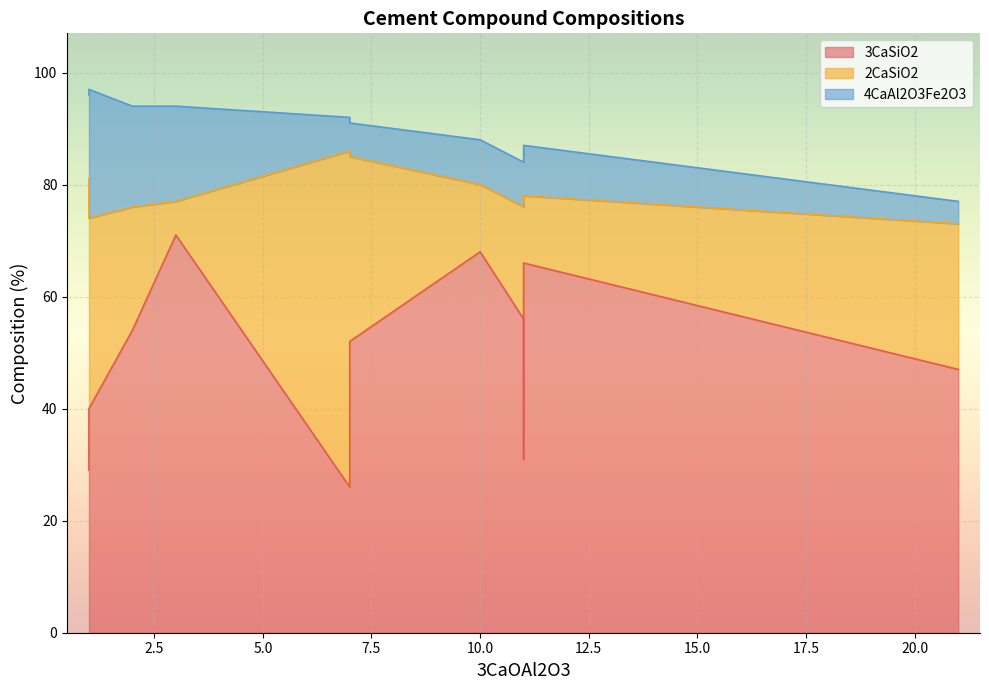

True or false: 2CaSiO2 has more than 1 points higher than both neighbors.

True